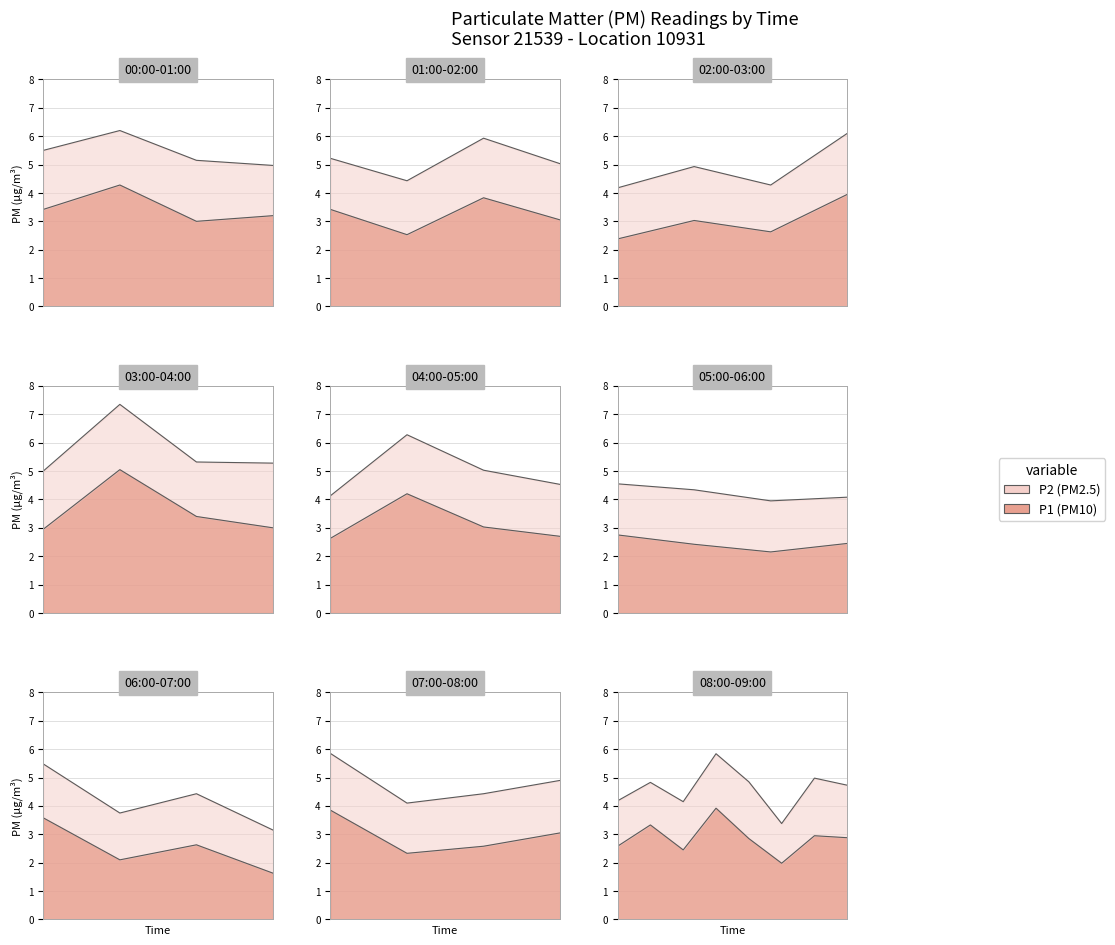

What is the sum of all P1 values?

120.1